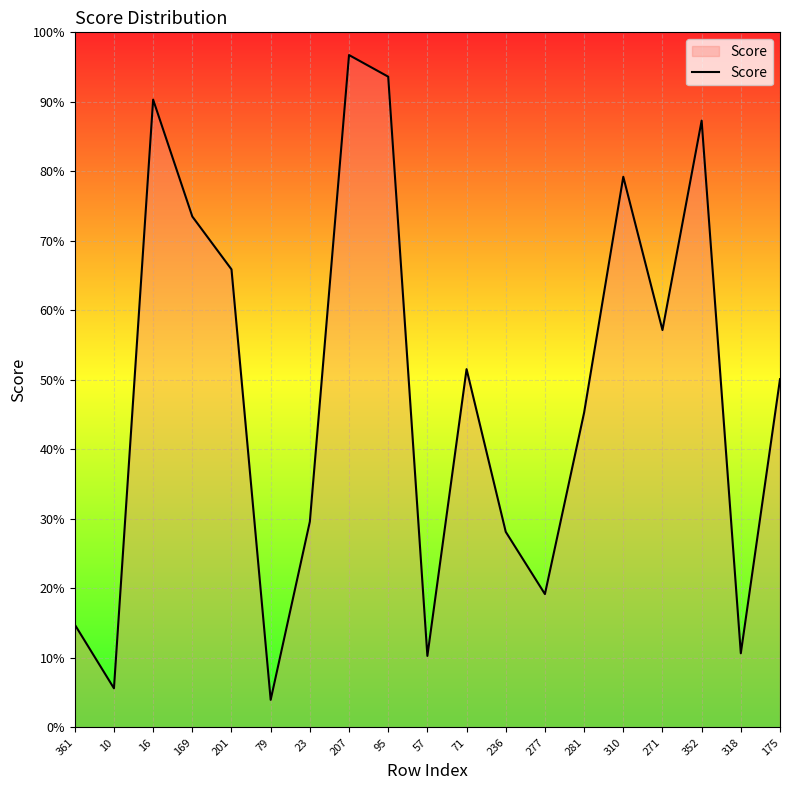

What is the sum of the values at 169 and 16?

1.6